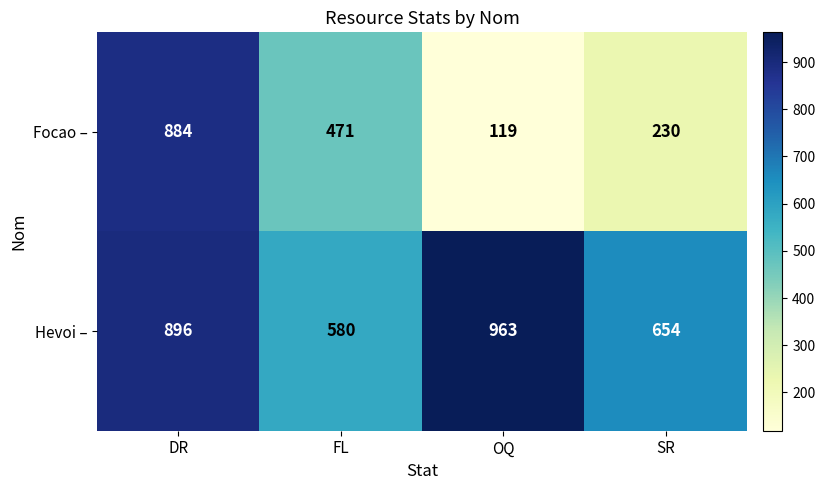

What is the lowest value of the Hevoi – series?

580